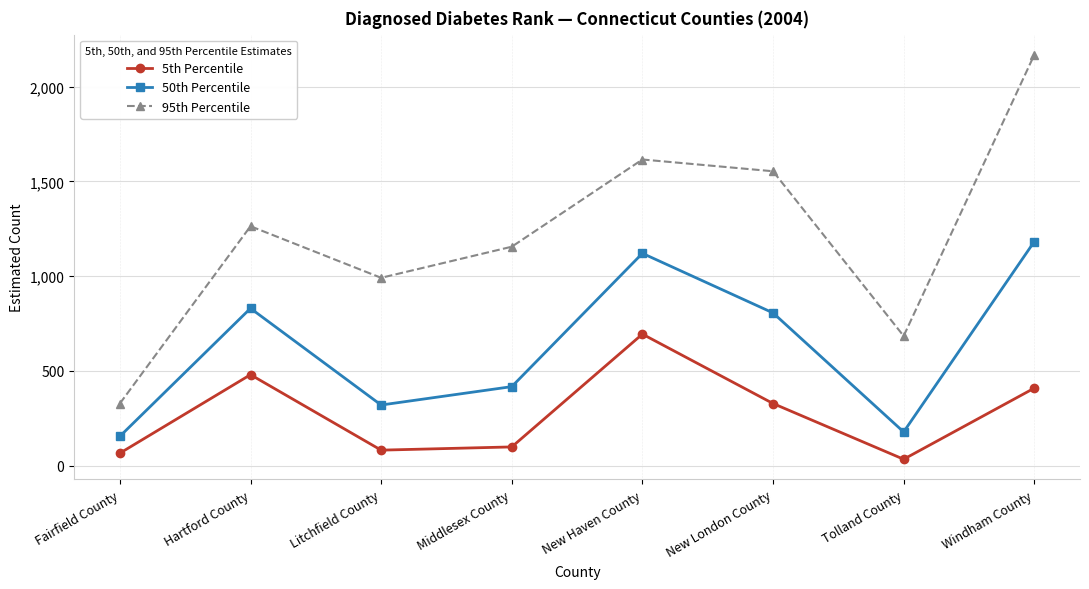

Where is the first local maximum for 95th Percentile?

Hartford County